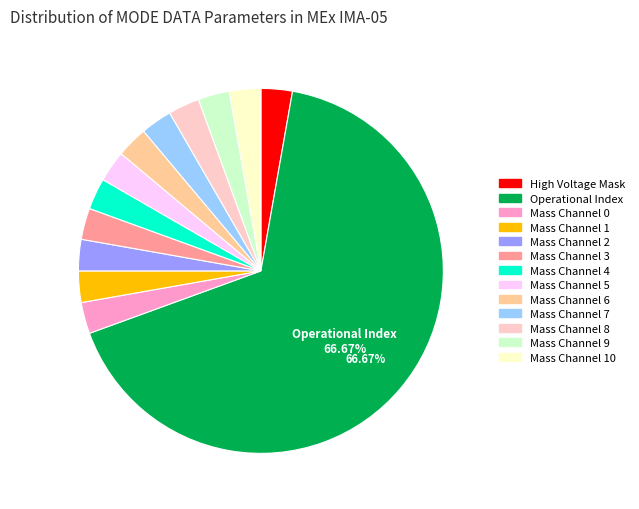

Is there any slice that represents more than half of the pie?

Yes